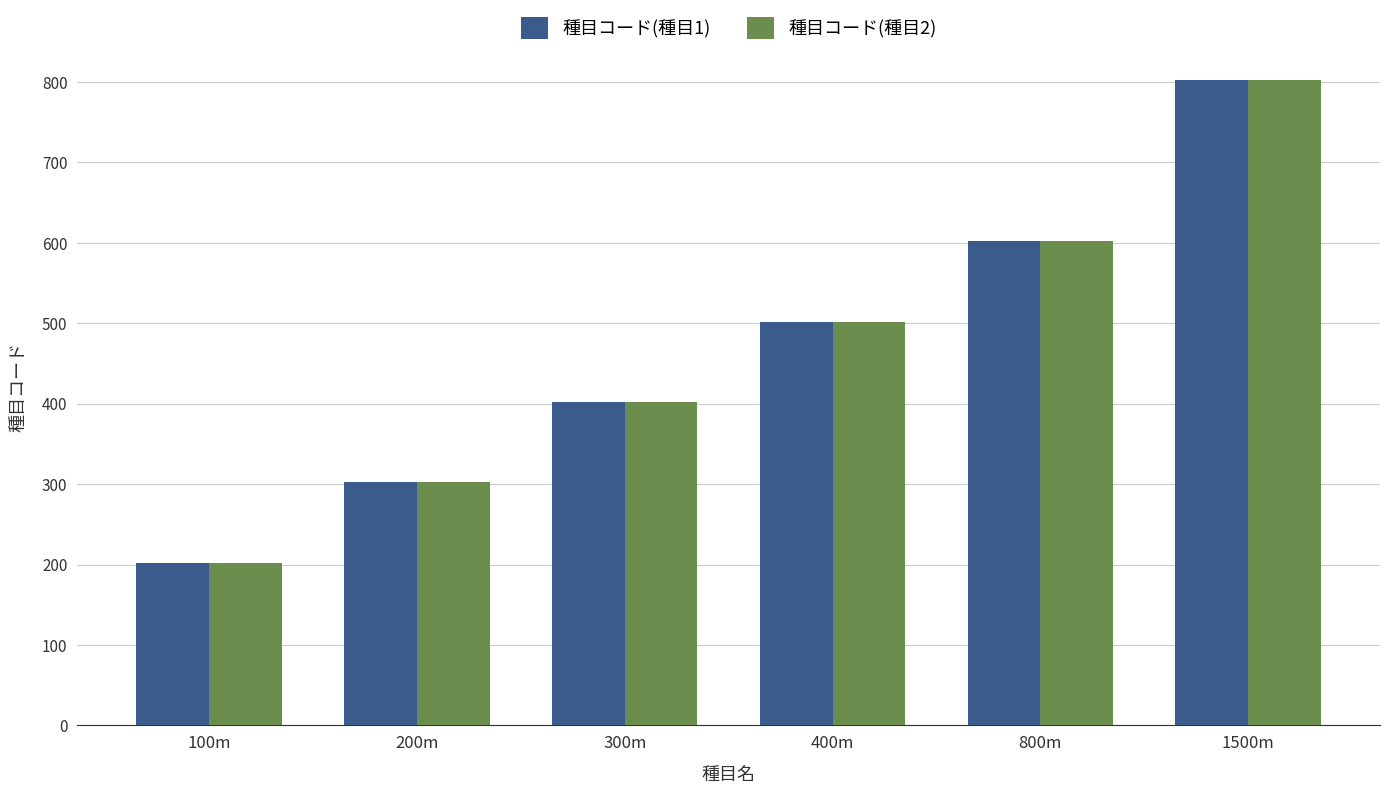

Reading left to right, extract all data points from this chart.

種目コード(種目1): 100m=202	200m=302	300m=402	400m=502	800m=602	1500m=802
種目コード(種目2): 100m=202	200m=302	300m=402	400m=502	800m=602	1500m=802